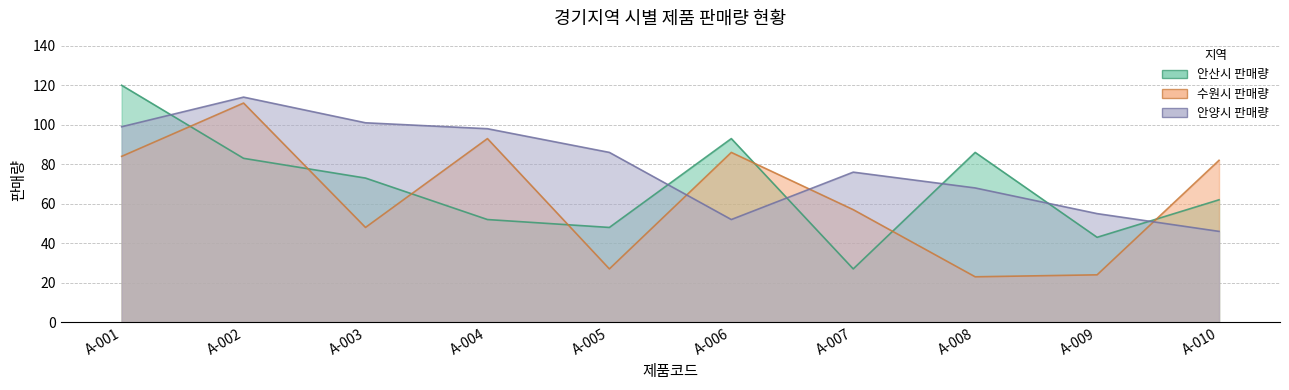

Reading right to left, list all the values displayed in this chart.

안산시 판매량: A-010=62	A-009=43	A-008=86	A-007=27	A-006=93	A-005=48	A-004=52	A-003=73	A-002=83	A-001=120
수원시 판매량: A-010=82	A-009=24	A-008=23	A-007=57	A-006=86	A-005=27	A-004=93	A-003=48	A-002=111	A-001=84
안양시 판매량: A-010=46	A-009=55	A-008=68	A-007=76	A-006=52	A-005=86	A-004=98	A-003=101	A-002=114	A-001=99